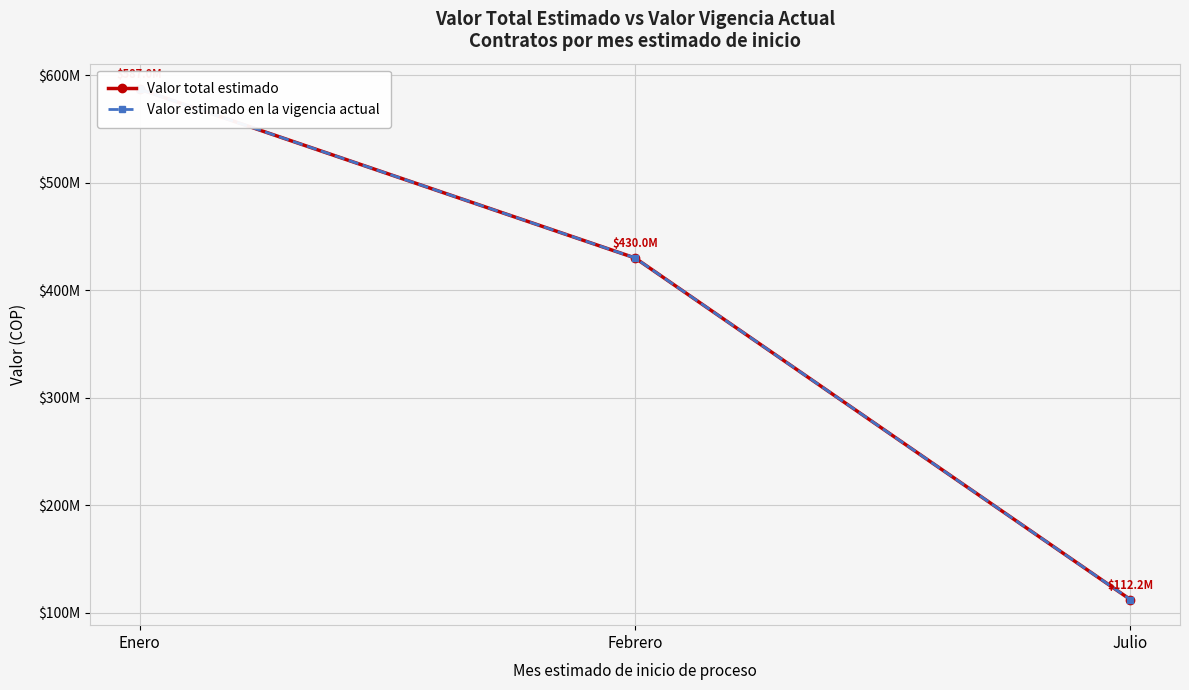

At how many categories does at least one series exceed 478831832?

1